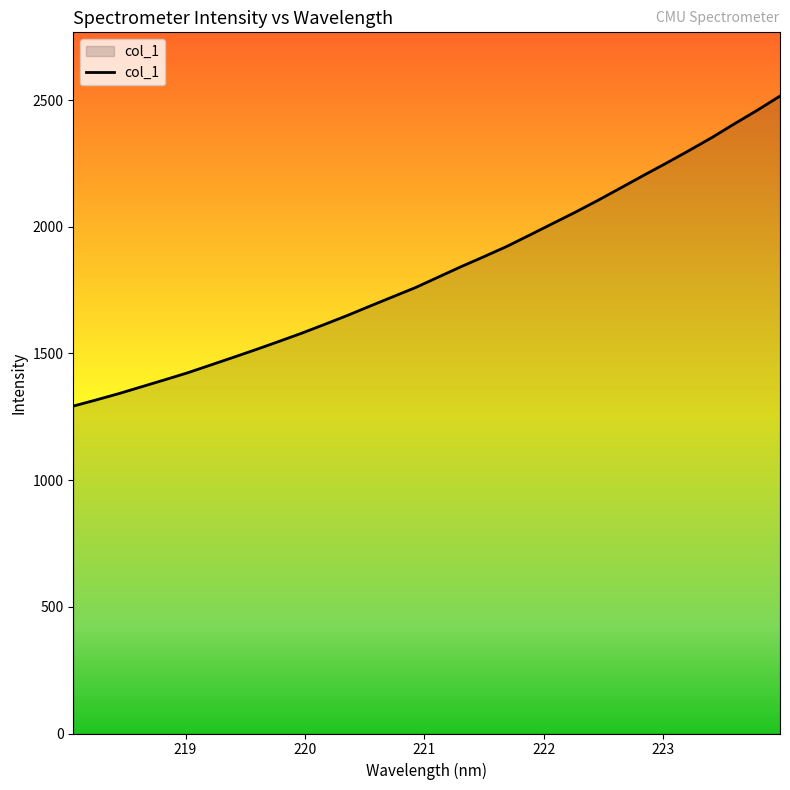

What is the smallest value displayed?

1292.4